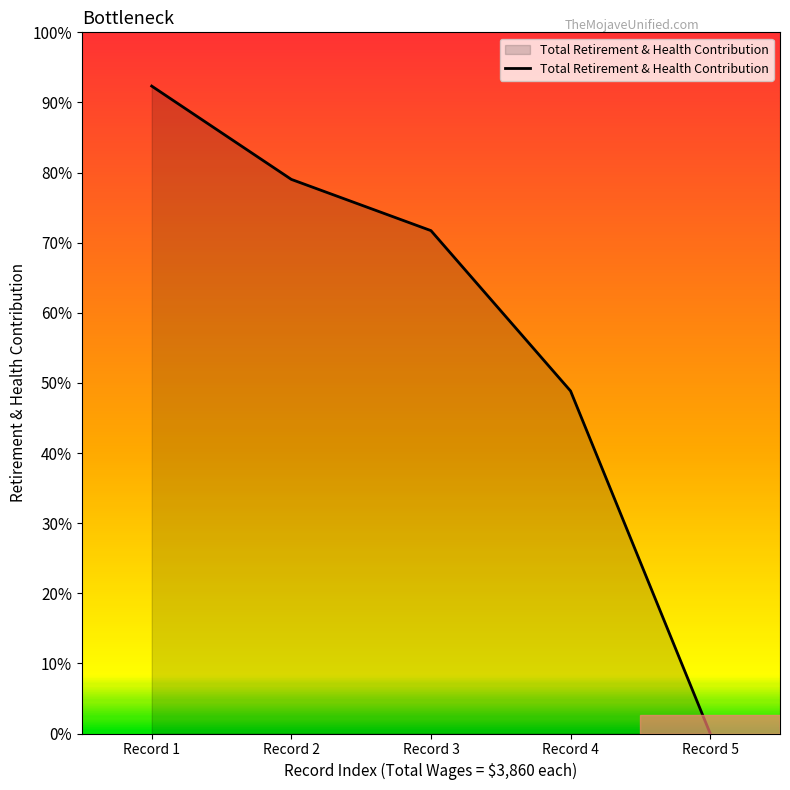

Does the chart have visible grid lines?

No